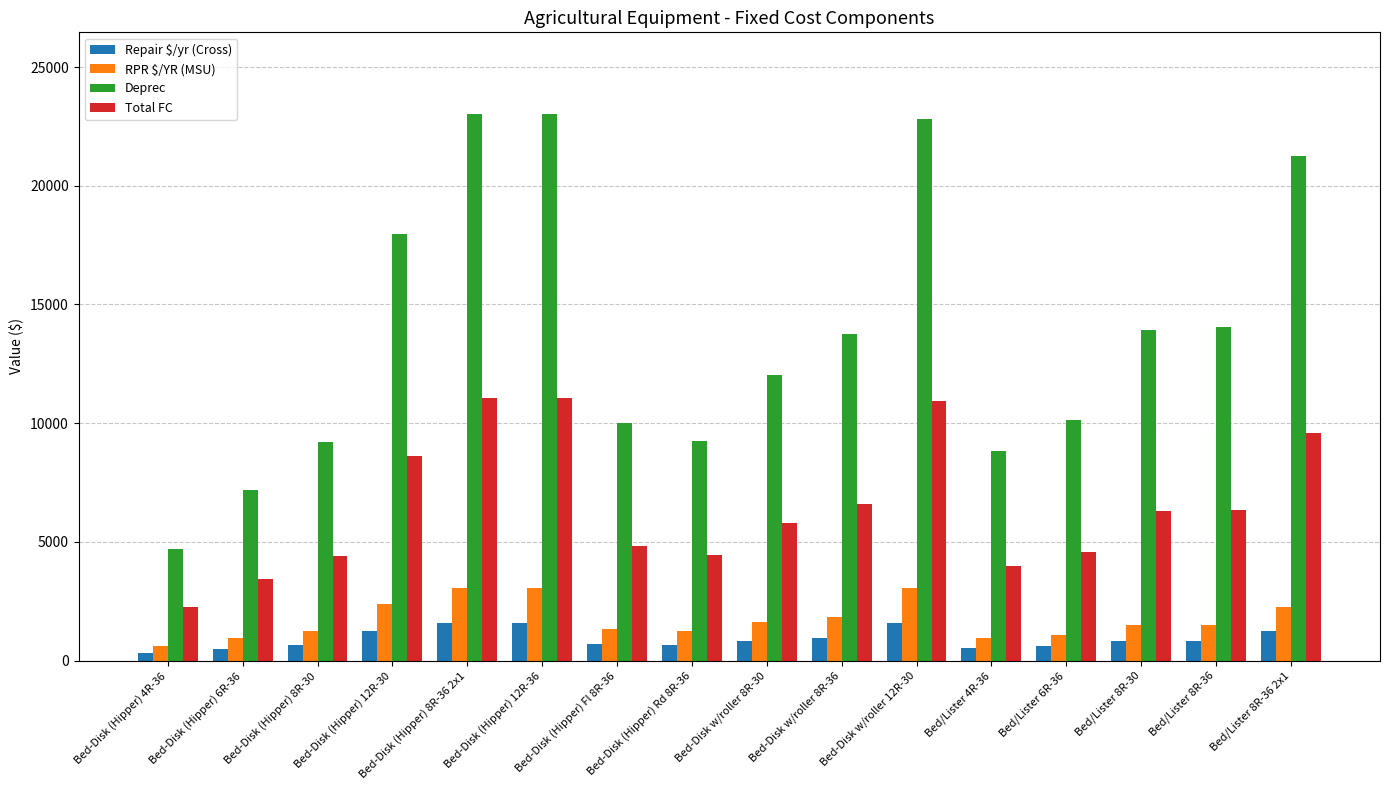

Is it true that Deprec equals 17970.0 at Bed-Disk (Hipper) 12R-30?

True